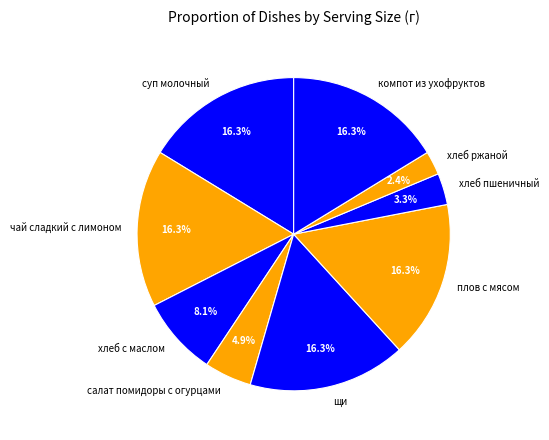

Which slice is the smallest?

хлеб ржаной